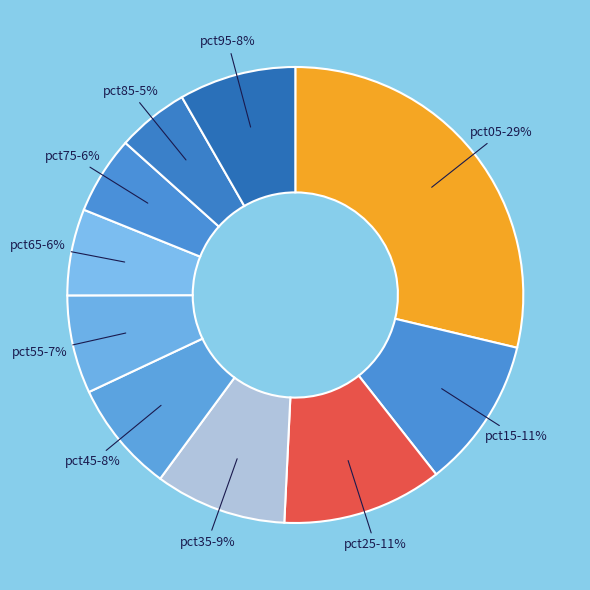

Do pct55 and pct85 together represent more than half of the pie?

No